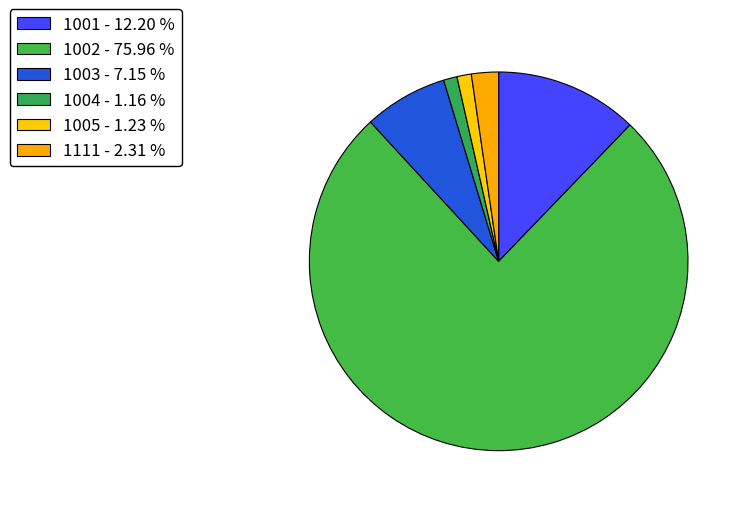

To the nearest percent, what is the average slice percentage?

17%